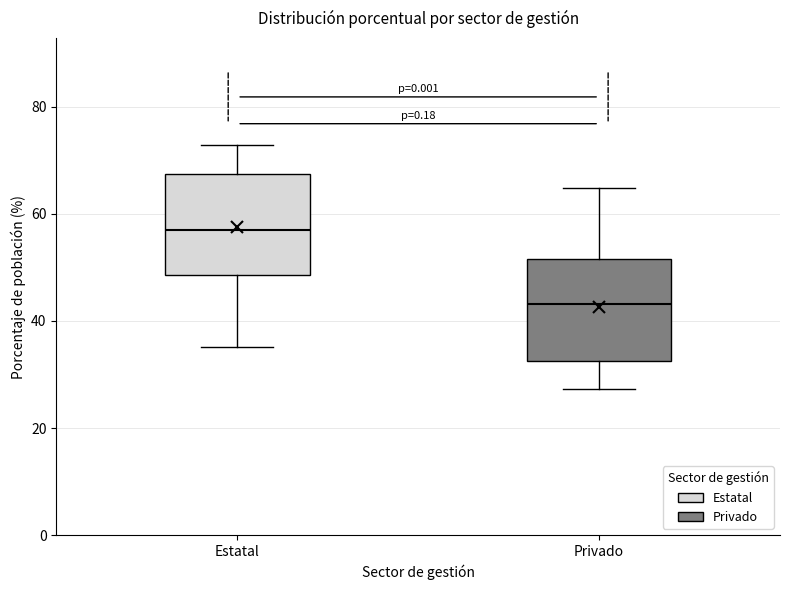

Reading left to right, read every box against the y-axis: the position of its median line, the range the box covers, and the ends of its whiskers. The values are not printed on the chart, so give them approximately, as read against the axis.

Estatal: median 56, box 48 to 68, whiskers 36 to 72
Privado: median 44, box 32 to 52, whiskers 28 to 64